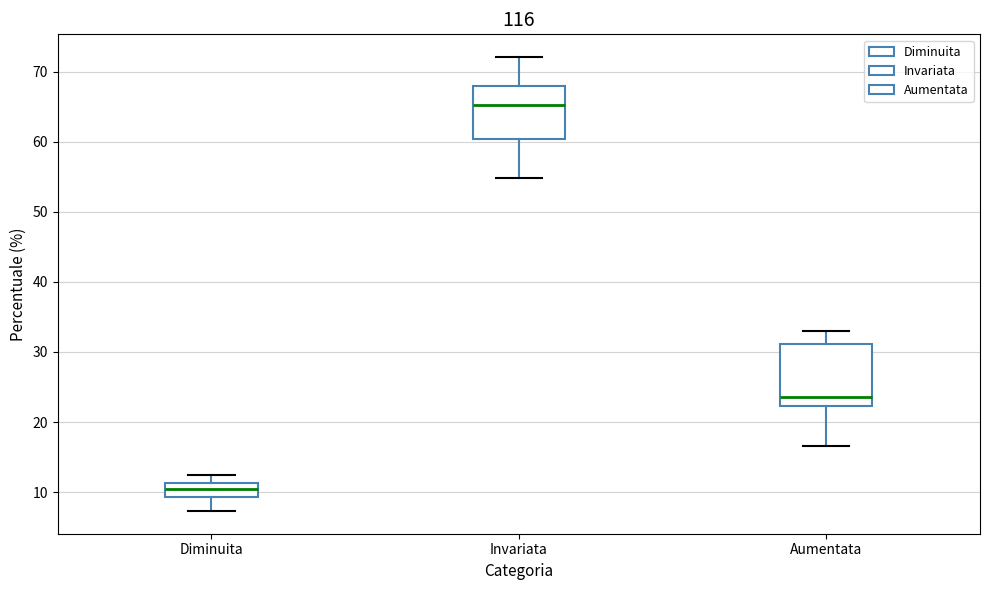

Reading left to right, transcribe this box plot: for each box, give where its median line is, the range the box spans, and where its two whiskers end, as read against the y-axis. The values are not printed on the chart, so give them approximately, as read against the axis.

Diminuita: median 10, box 9 to 11, whiskers 7 to 12
Invariata: median 65, box 60 to 68, whiskers 55 to 72
Aumentata: median 24, box 22 to 31, whiskers 17 to 33